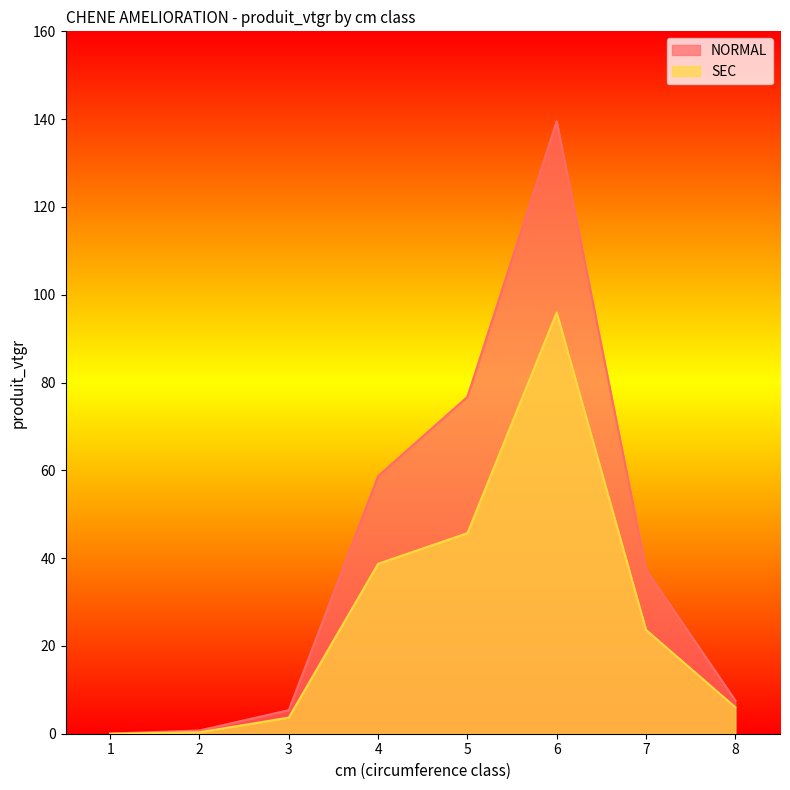

What is the difference between the NORMAL values at 3 and 5?

71.4